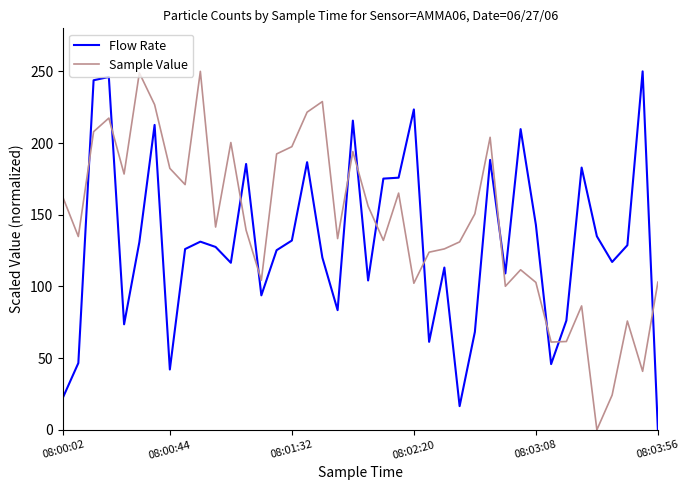

What is the maximum value for Flow Rate?

250.0